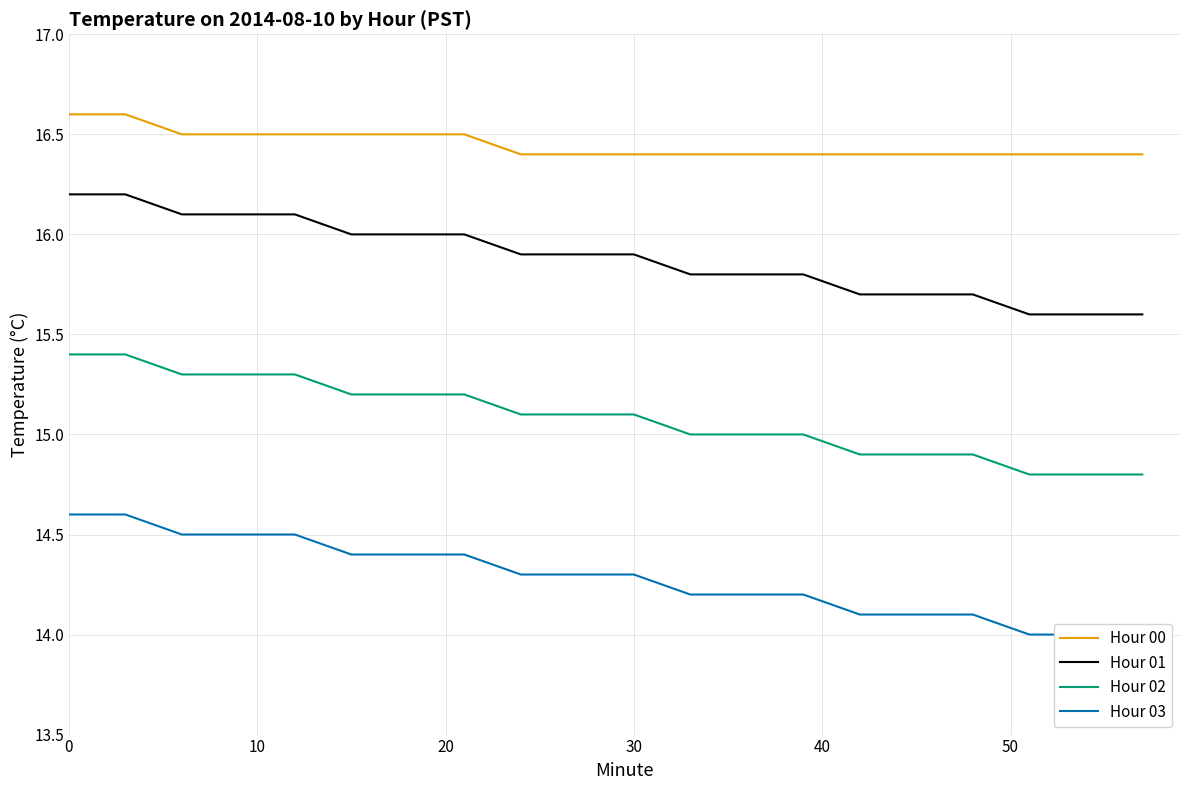

What is the sum of all Hour 01 values?

317.7